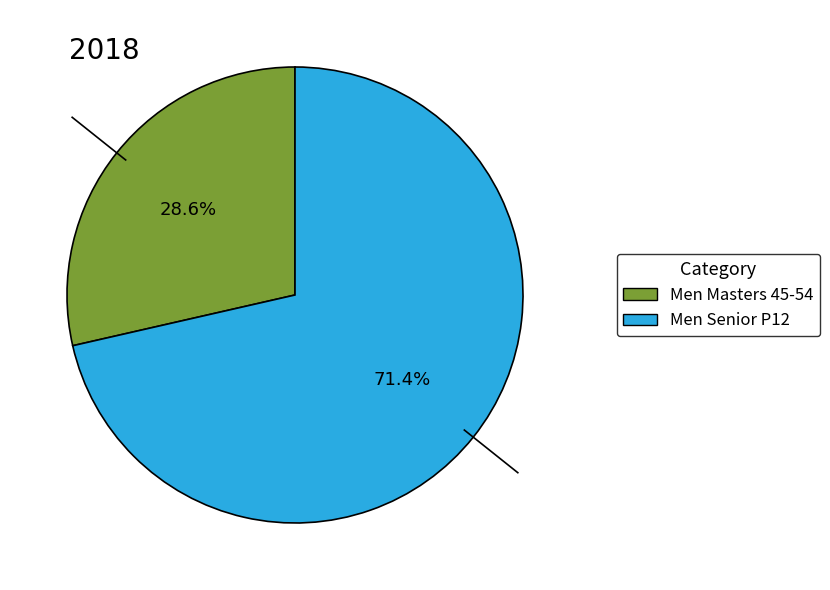

To the nearest percent, what portion does Men Senior P12 represent?

71%